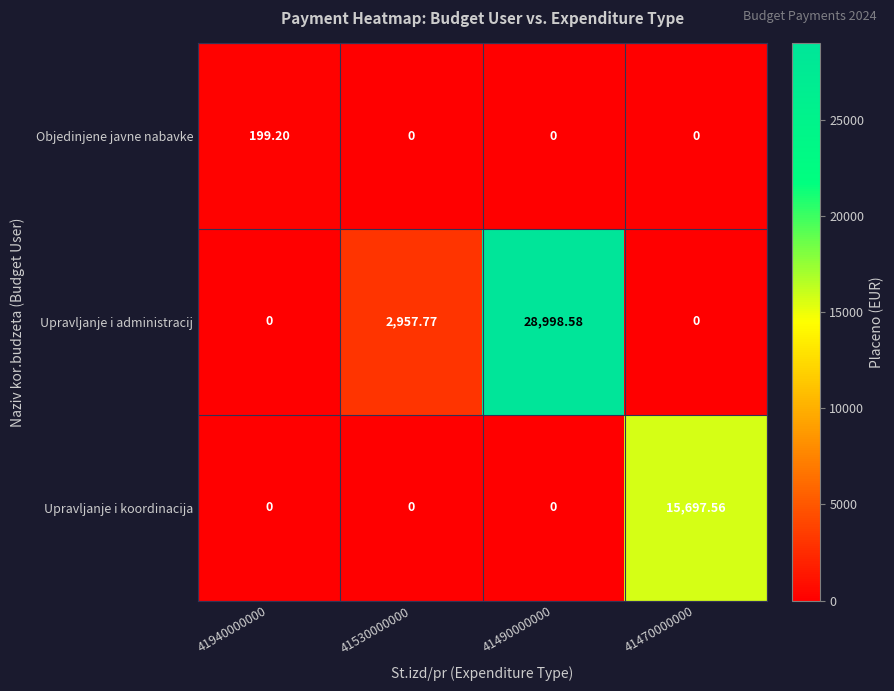

Which series has the largest range (max minus min)?

Upravljanje i administracij